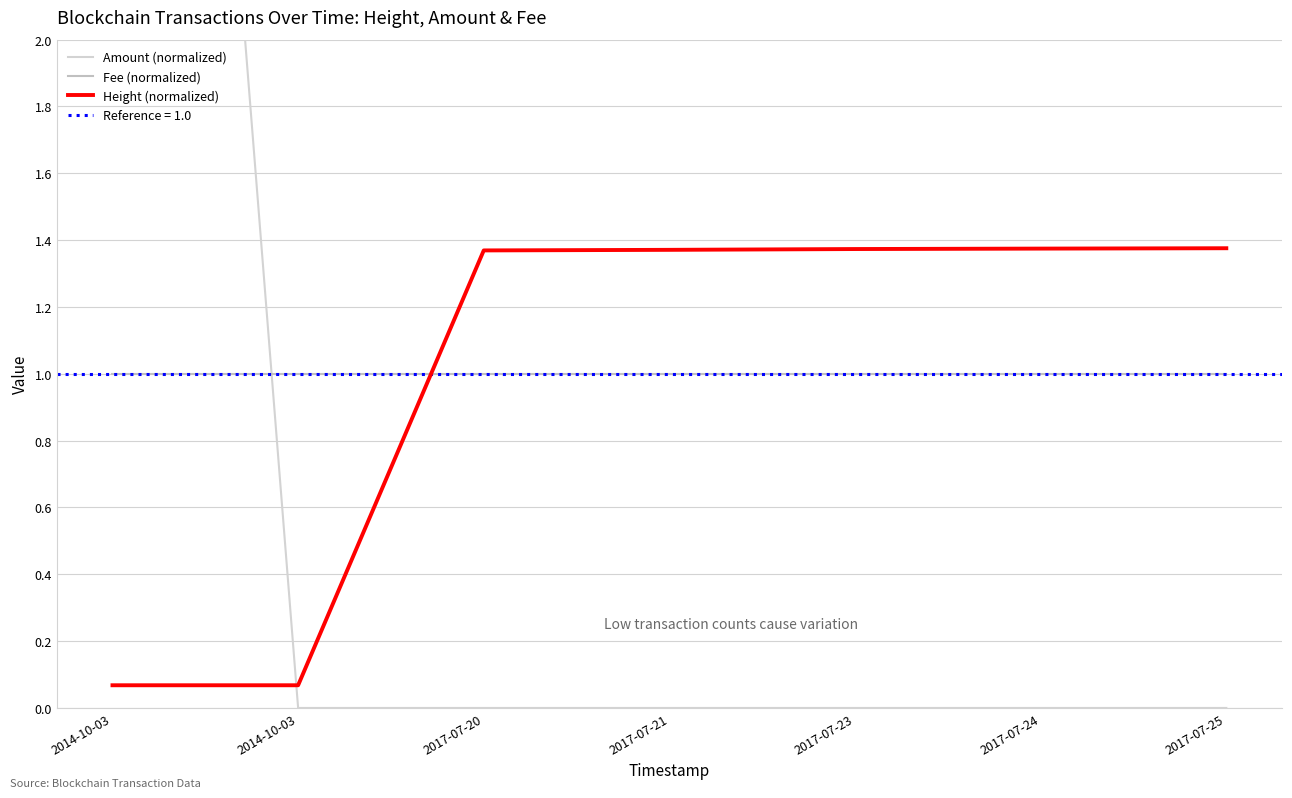

Does the chart have visible grid lines?

Yes